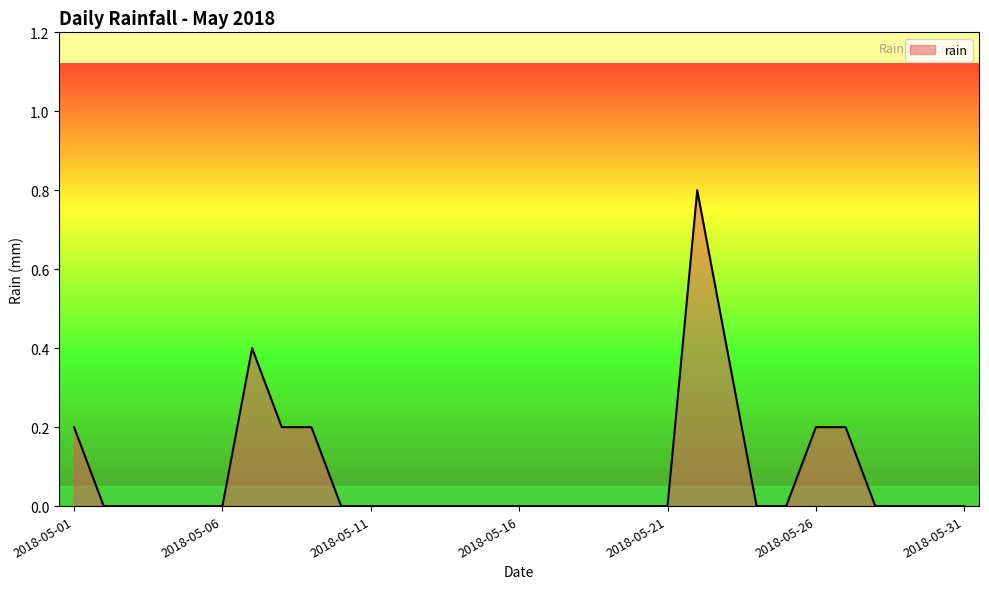

What is the greatest value displayed?

0.8